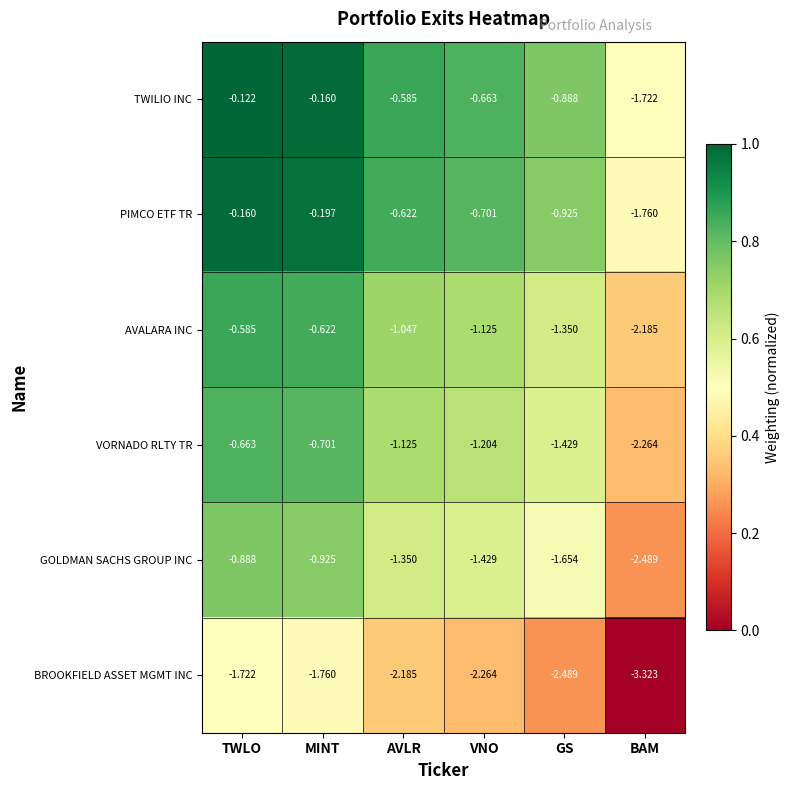

At which label is BROOKFIELD ASSET MGMT INC closest to -2?

AVLR